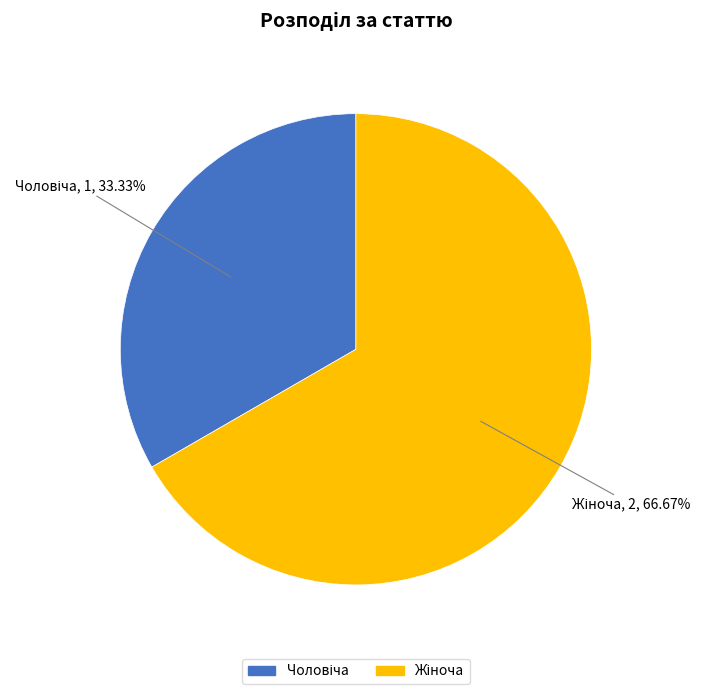

Is there a majority slice in this chart?

Yes